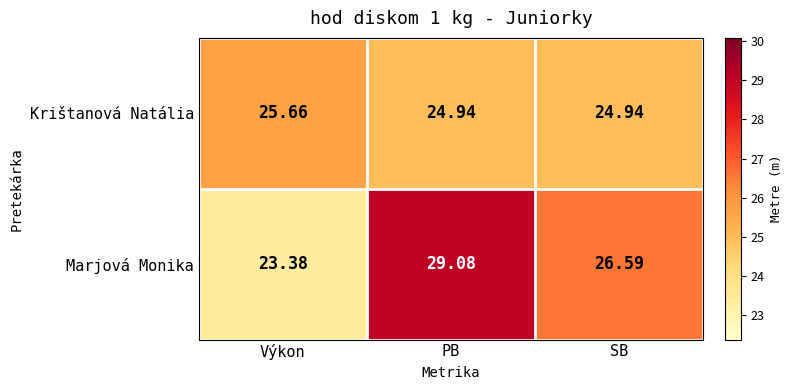

At which category does the chart reach its peak across all series?

PB